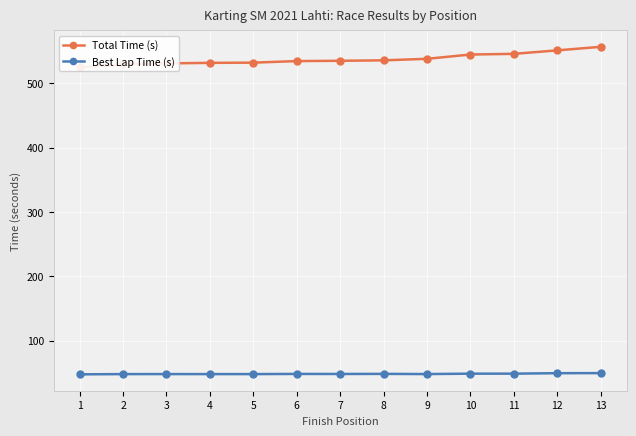

Is this an area chart (filled region under the line)?

No